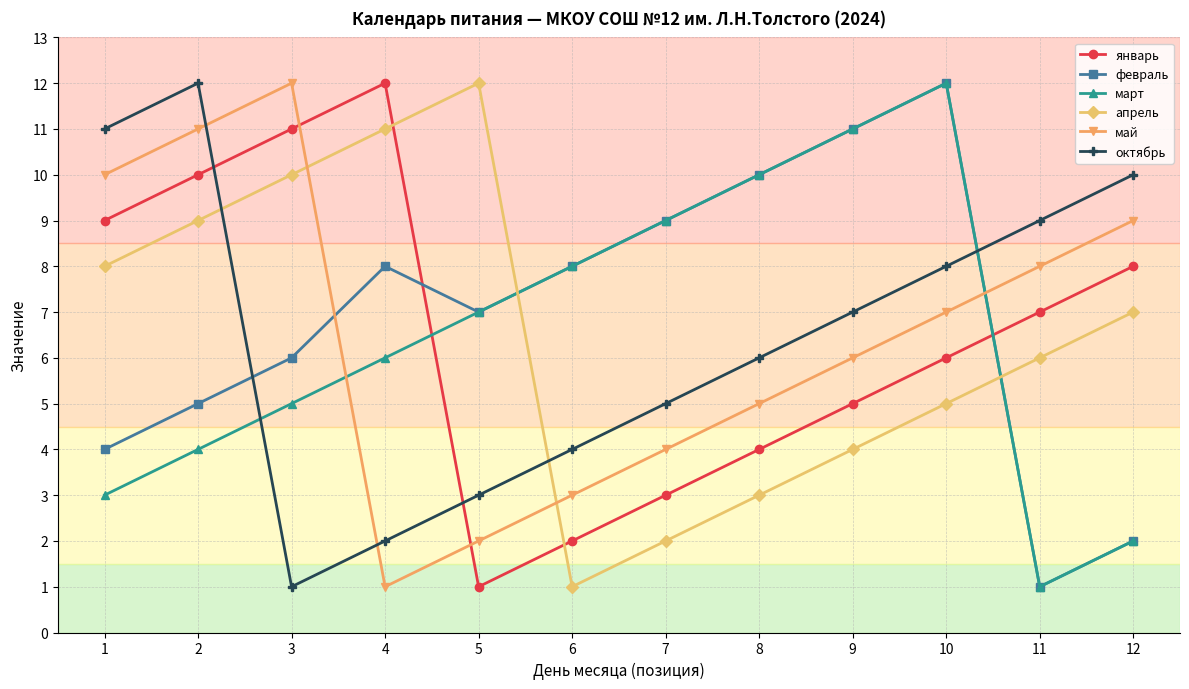

What is the difference between the maximum and minimum values in the апрель series?

11